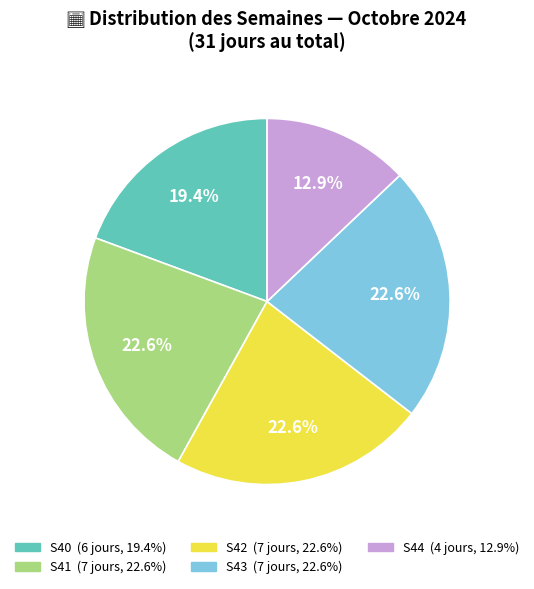

What percentage is the S44 slice, to the nearest percent?

13%